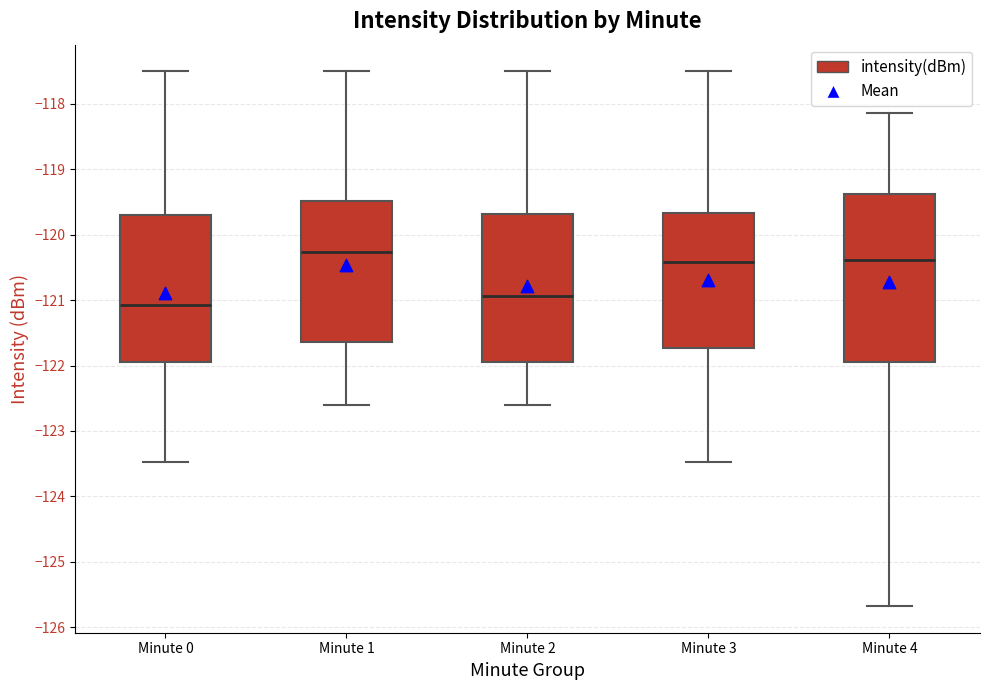

Reading left to right, read every box against the y-axis: the position of its median line, the range the box covers, and the ends of its whiskers. The values are not printed on the chart, so give them approximately, as read against the axis.

Minute 0: median -121.1, box -121.9 to -119.7, whiskers -123.5 to -117.5
Minute 1: median -120.3, box -121.6 to -119.5, whiskers -122.6 to -117.5
Minute 2: median -120.9, box -121.9 to -119.7, whiskers -122.6 to -117.5
Minute 3: median -120.4, box -121.7 to -119.7, whiskers -123.5 to -117.5
Minute 4: median -120.4, box -121.9 to -119.4, whiskers -125.7 to -118.1